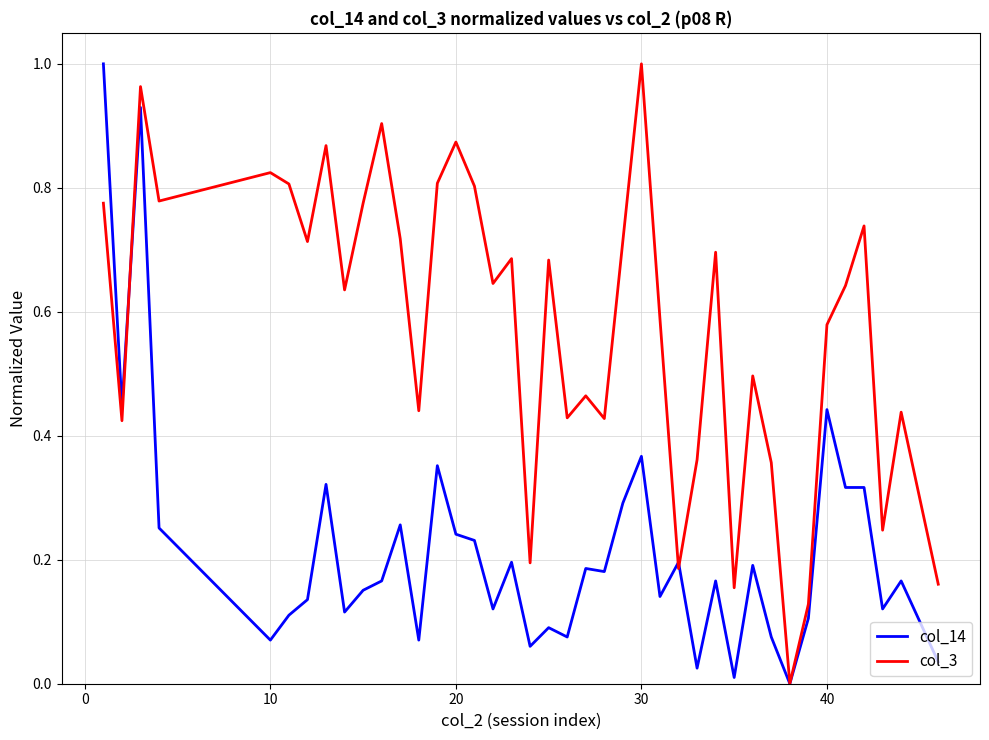

List the series in order of their overall mean, lowest first.

col_14, col_3